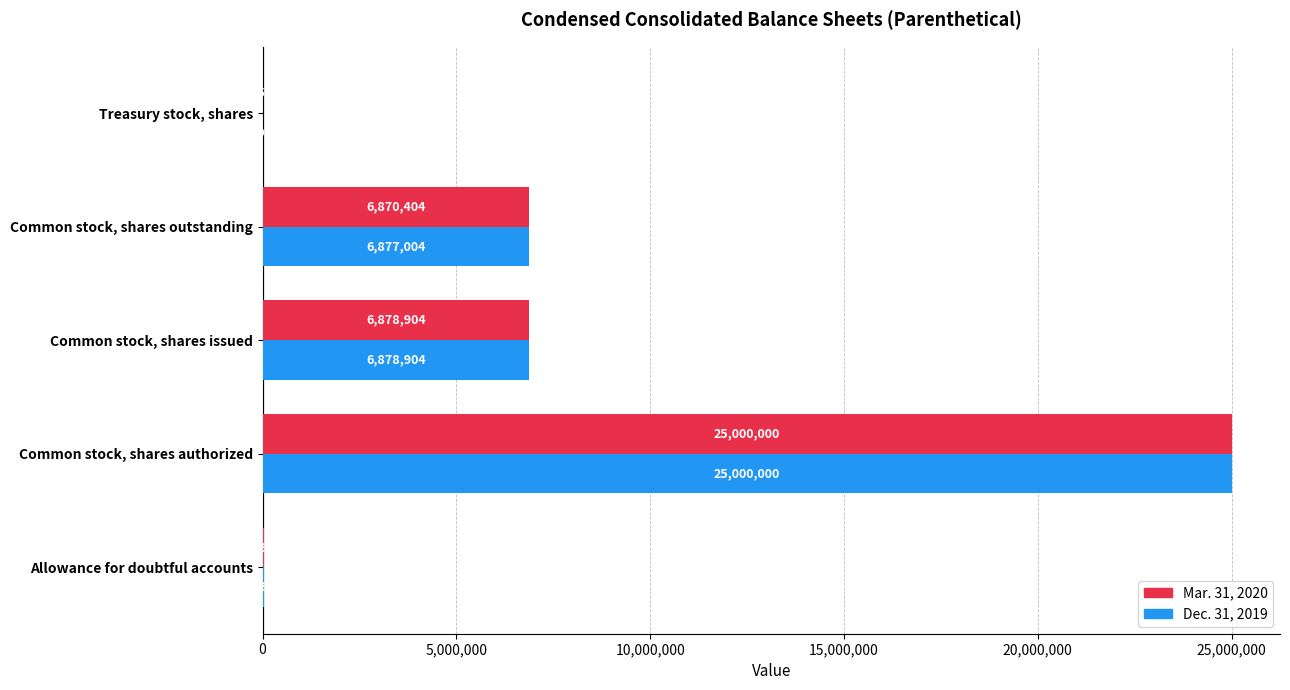

Which series has the widest spread of values?

Dec. 31, 2019